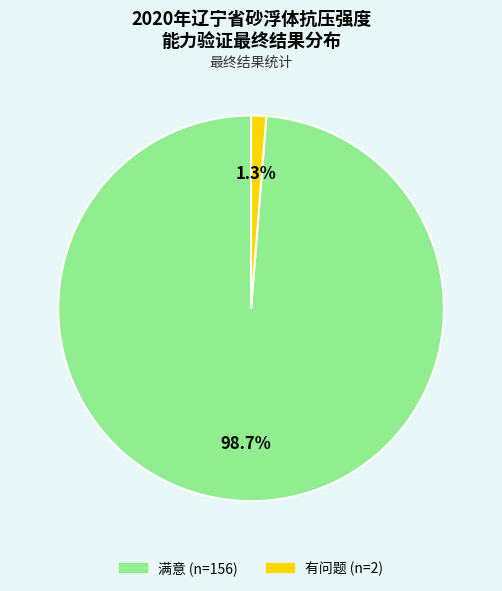

How many segments does this pie chart have?

2